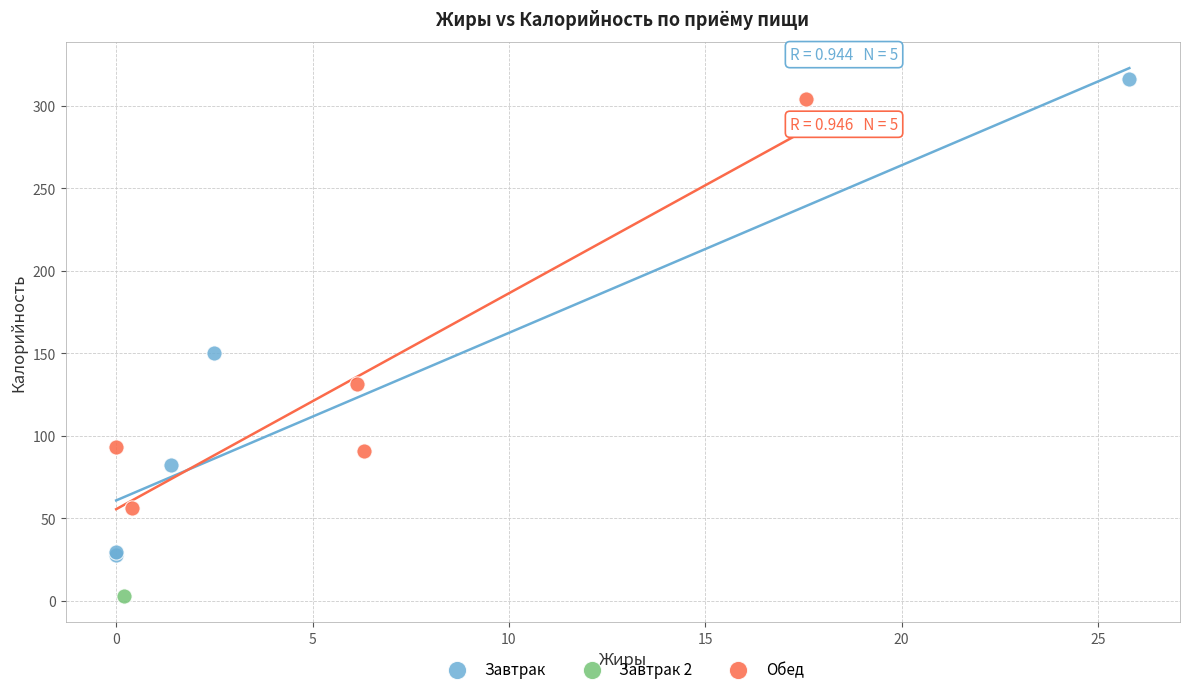

Which series contains the lowest Y value?

Завтрак 2